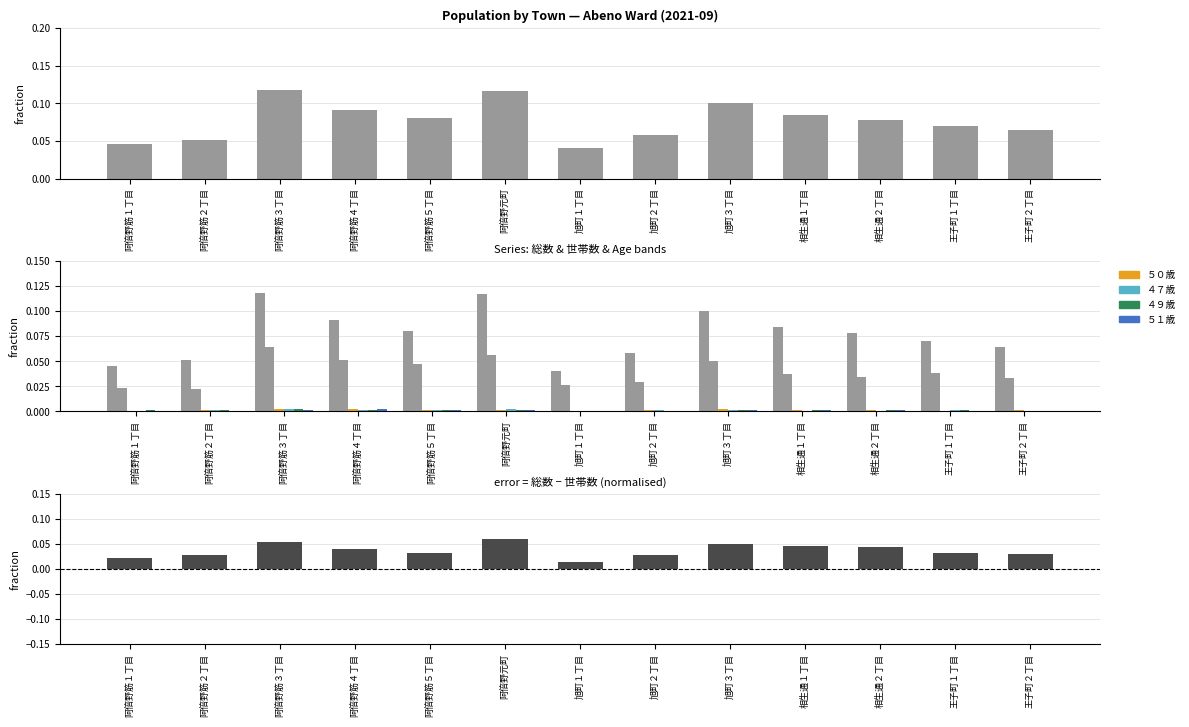

The ４９歳 series shows 0.0 at 王子町２丁目. True or false?

True